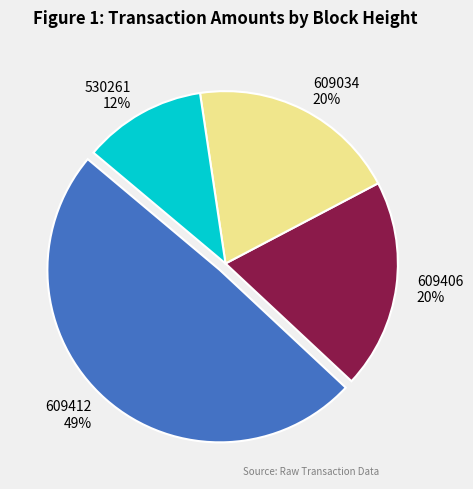

True or false: 530261 accounts for 26% of the total.

False